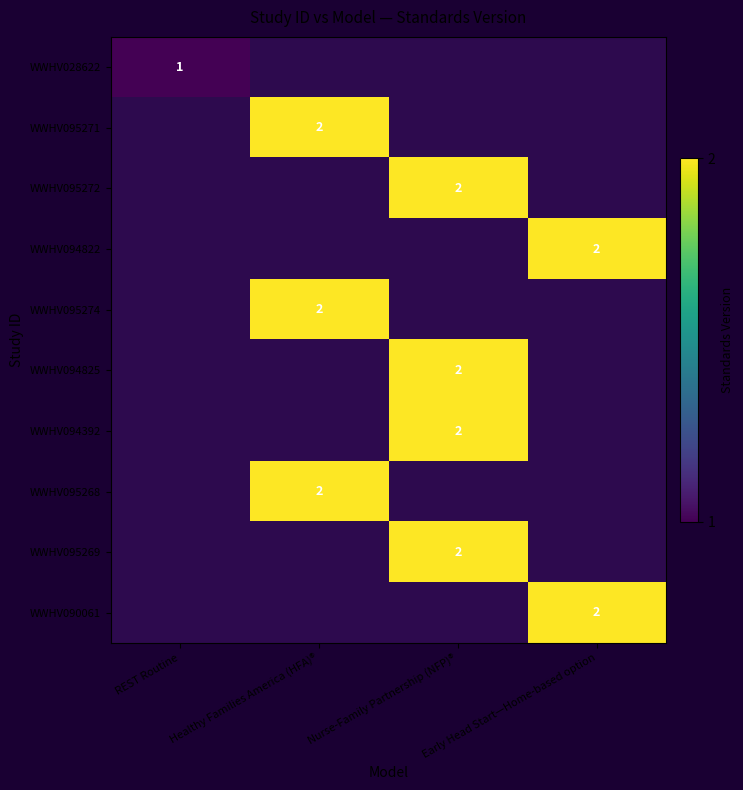

Is it true that WWHV090061 equals 2 at Early Head Start—Home-based option?

True